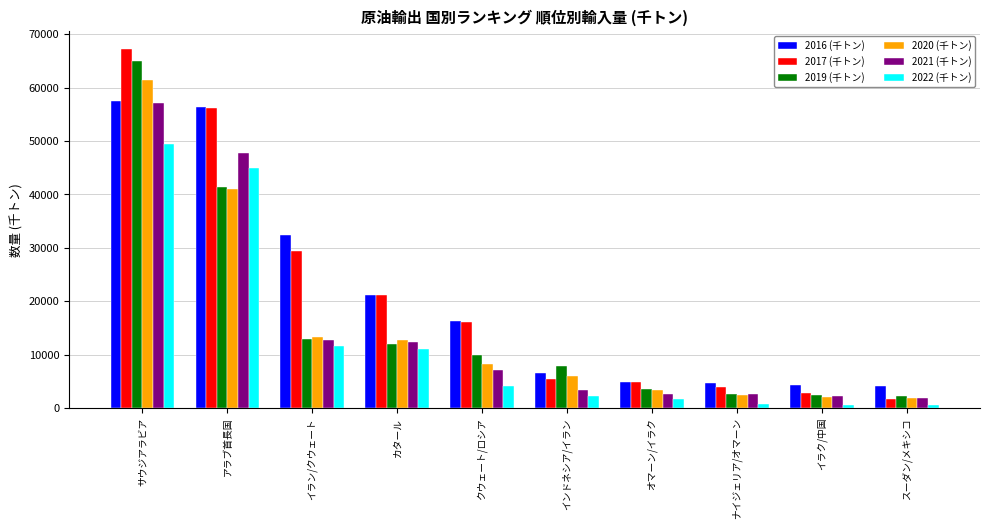

The 2016 (千トン) series shows 57490.9 at サウジアラビア. True or false?

True